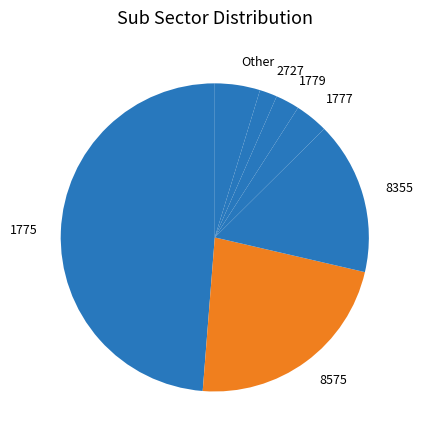

Approximately how many times larger is the value at 1775 compared to 2727?

26.5